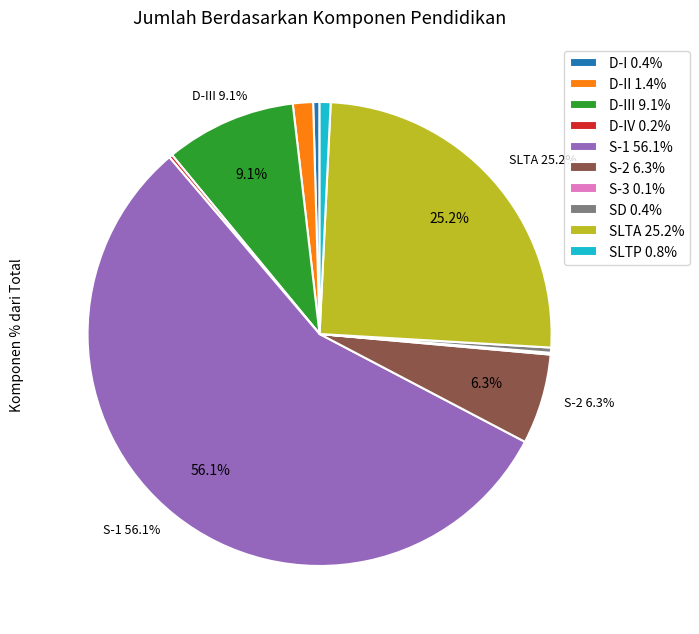

Does any single category account for the majority?

Yes